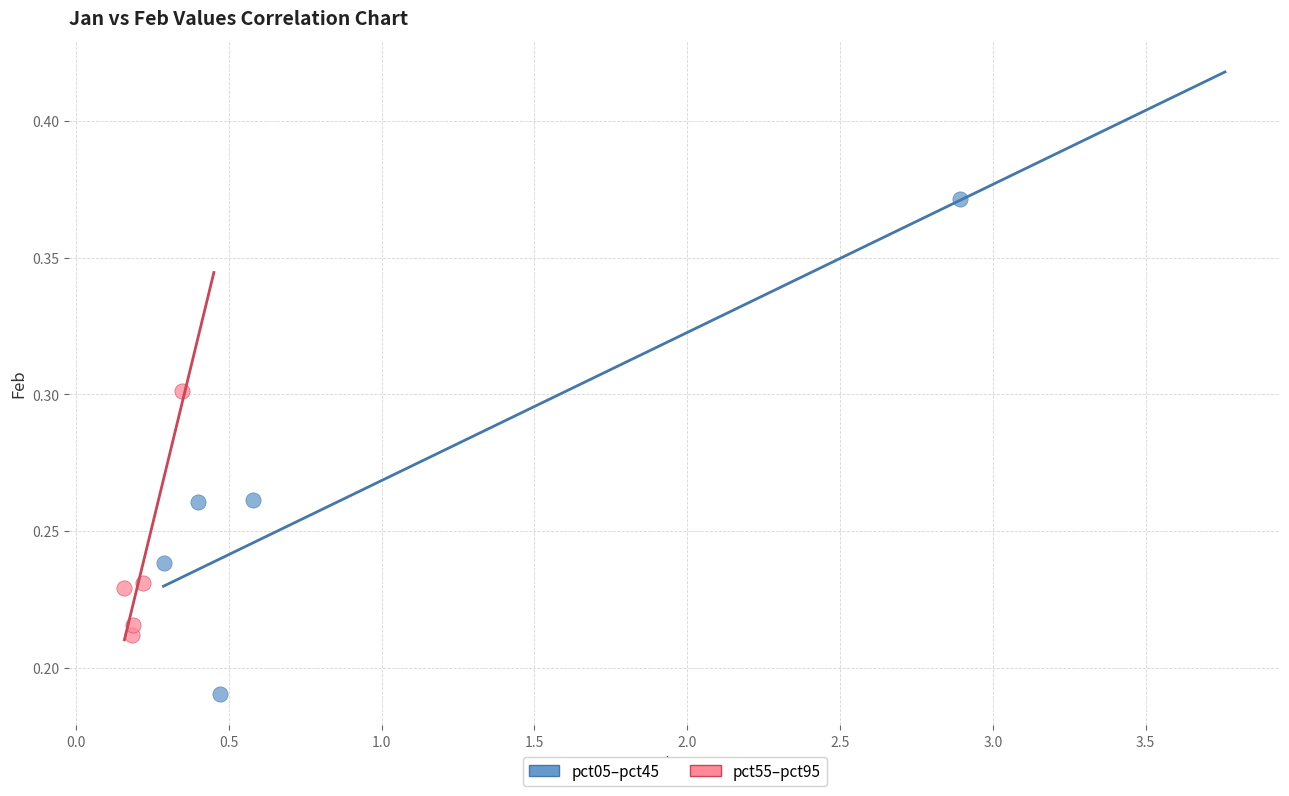

Which series contains the lowest Y value?

pct05–pct45